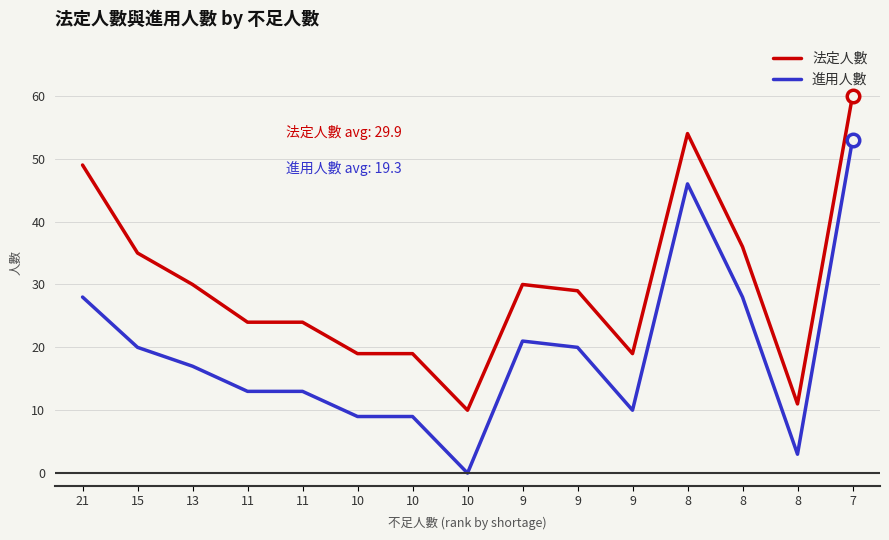

What are all the series names shown in the legend?

法定人數, 進用人數